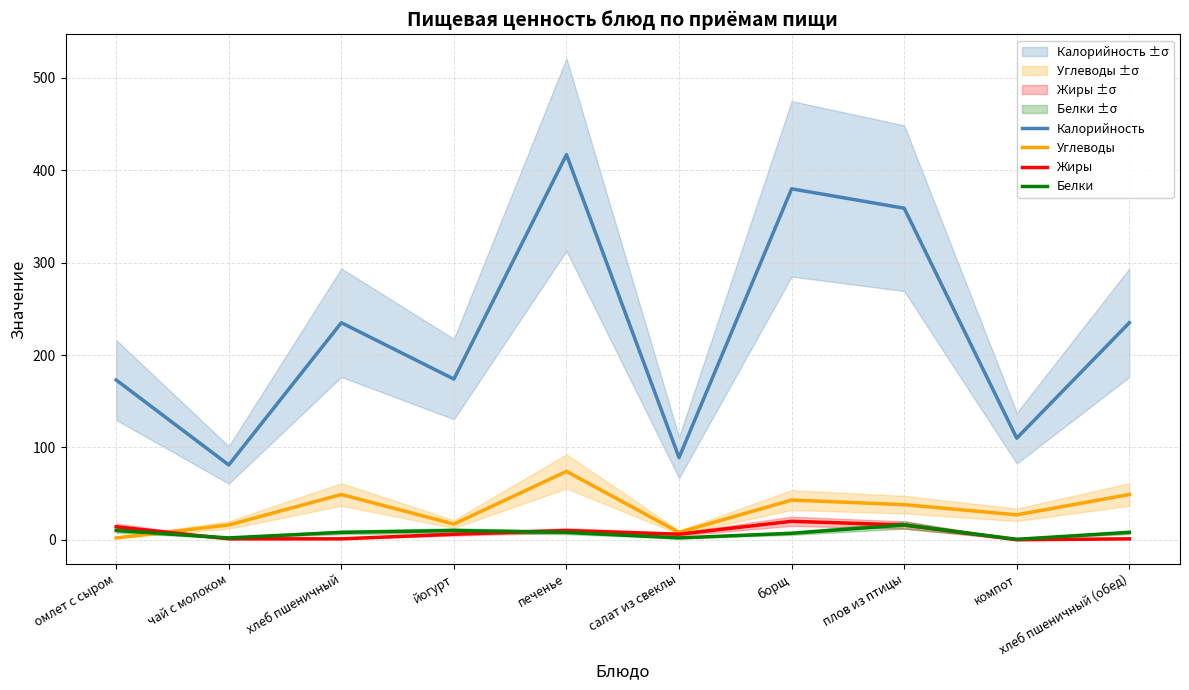

What is the difference between the Калорийность values at хлеб пшеничный and плов из птицы?

124.0